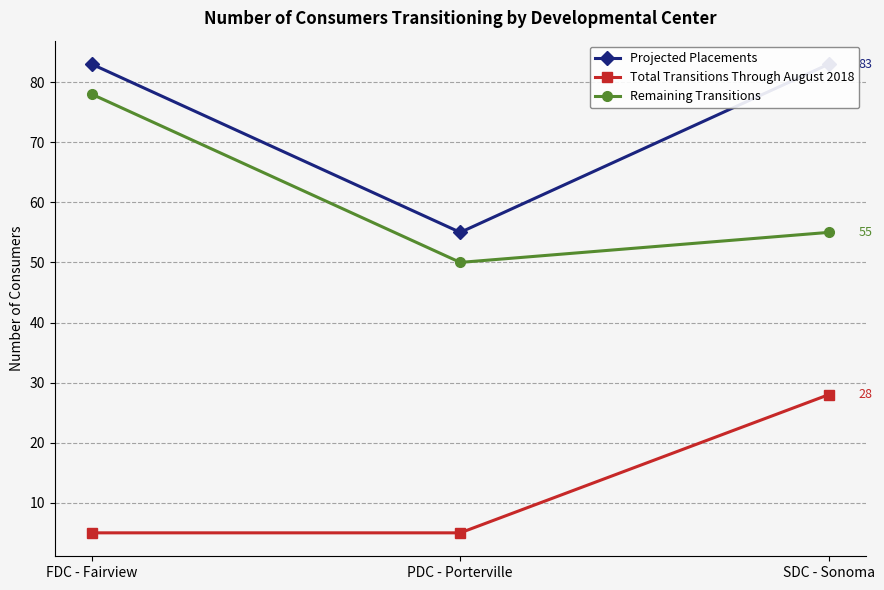

The value of Projected Placements at SDC - Sonoma is 143. True or false?

False